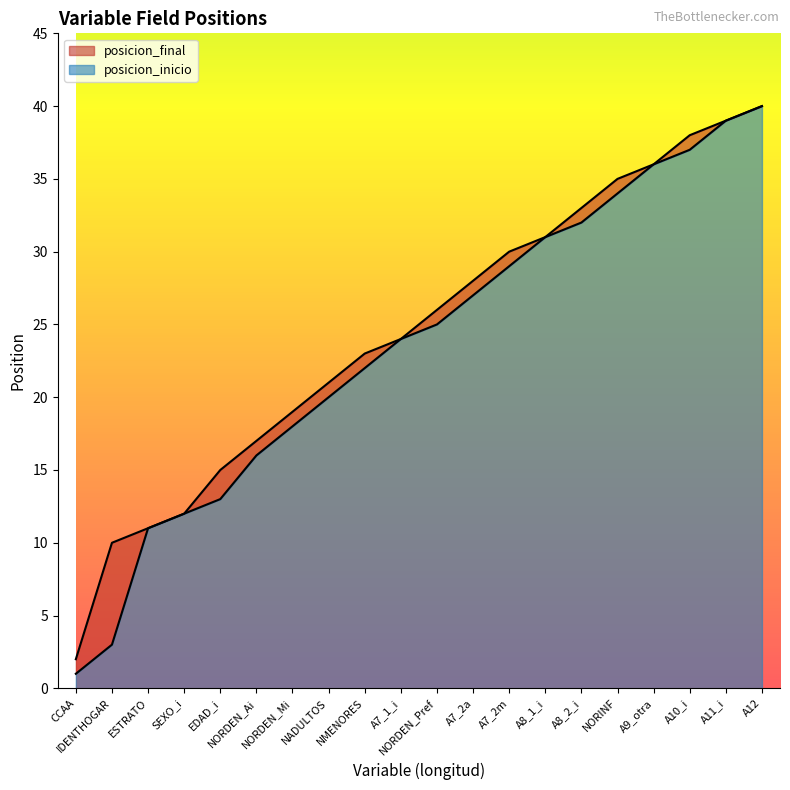

Which series has the largest total across all categories?

posicion_final